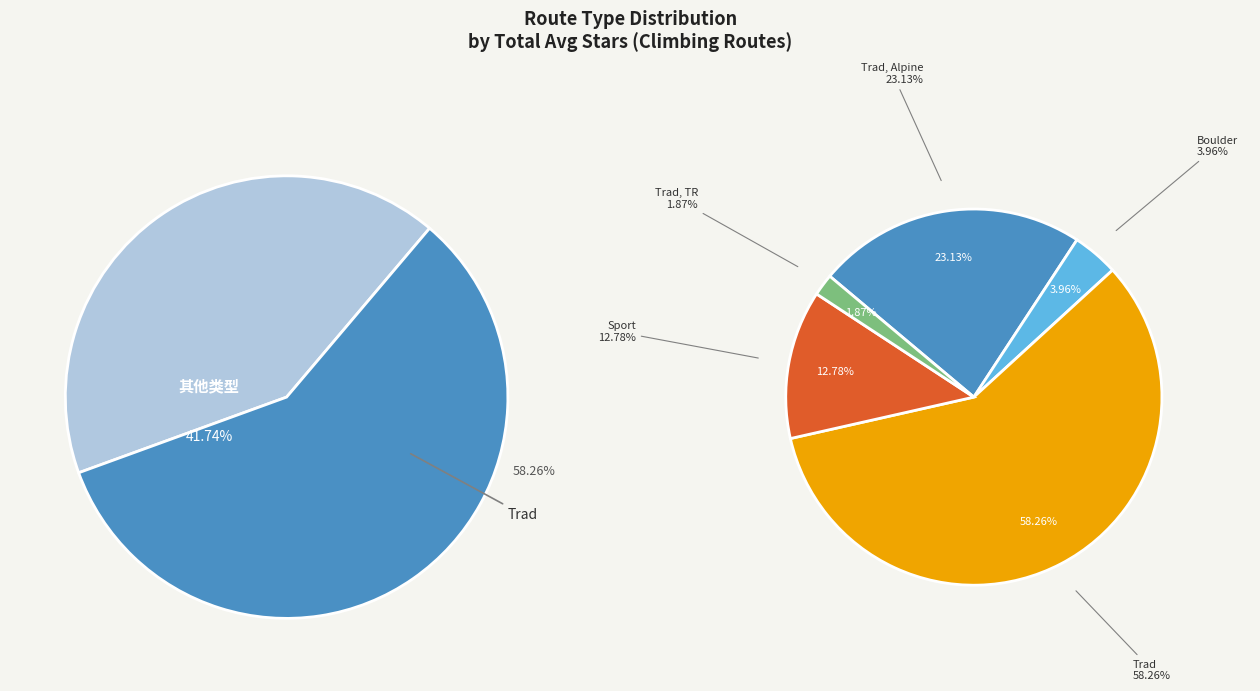

Does 13 account for over 50% of the chart?

No